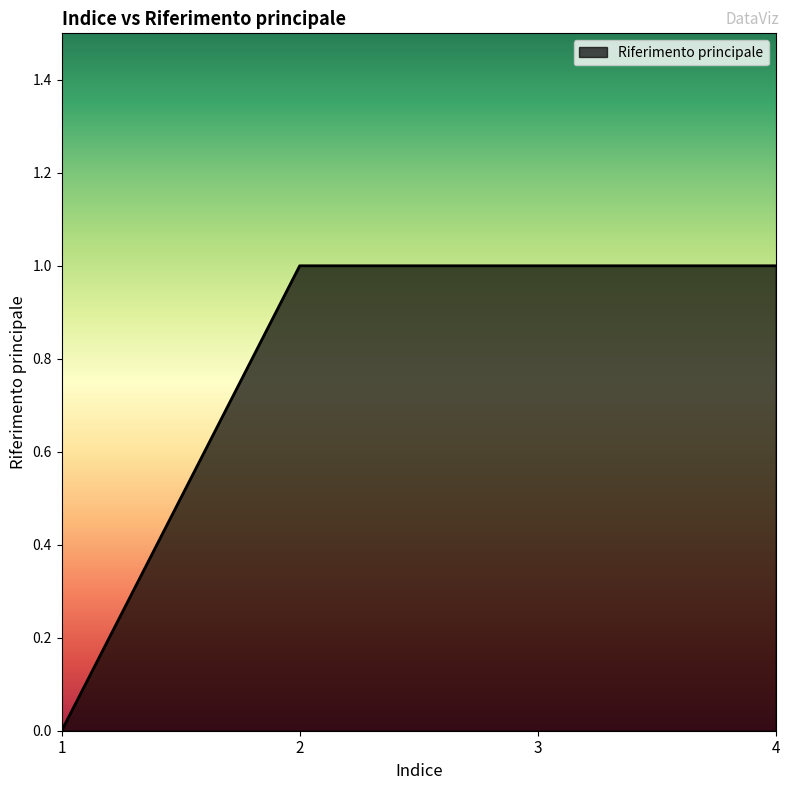

What is the ratio of the value at 3 to the value at 4?

1.0